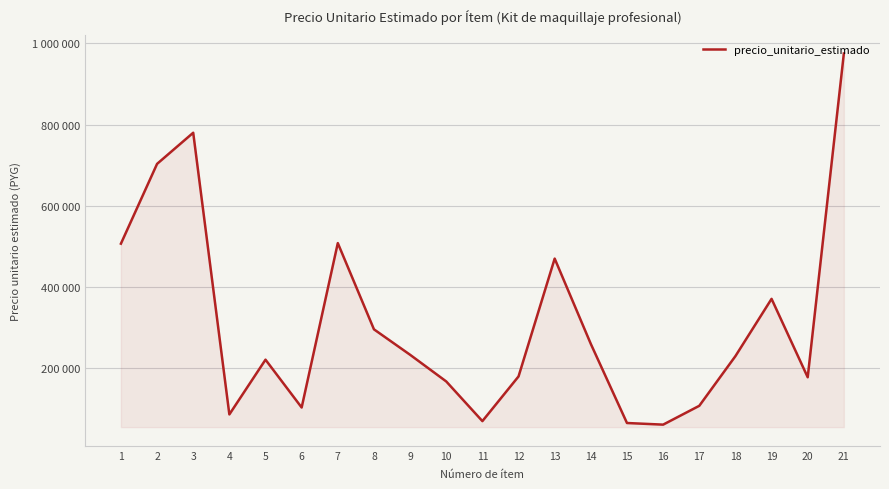

Rank the categories by value from highest to lowest.

21, 3, 2, 7, 1, 13, 19, 8, 14, 9, 18, 5, 12, 20, 10, 17, 6, 4, 11, 15, 16